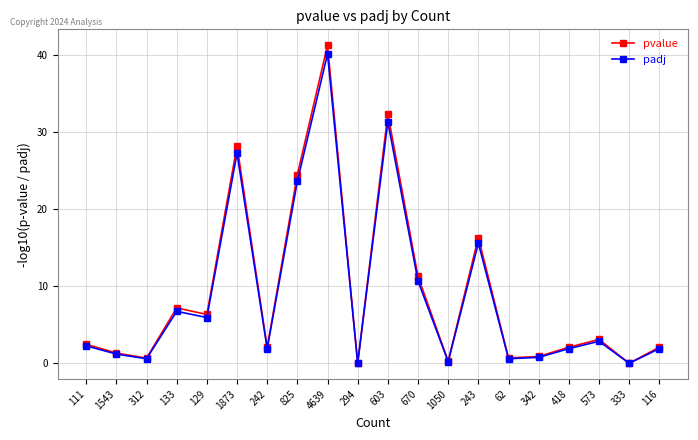

What position from the left is 670?

12